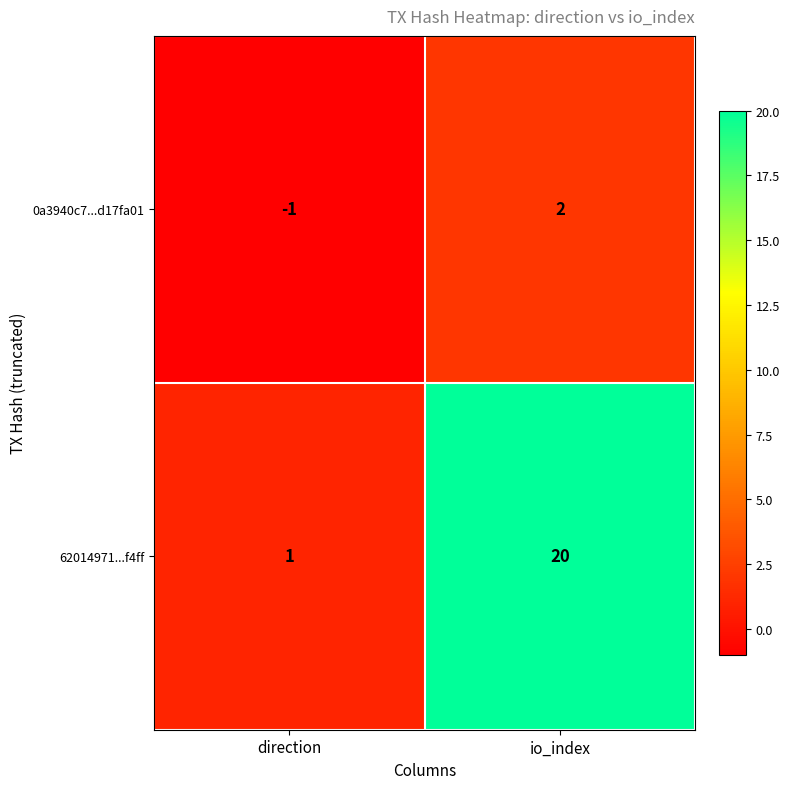

Which series has the largest total across all categories?

62014971...f4ff